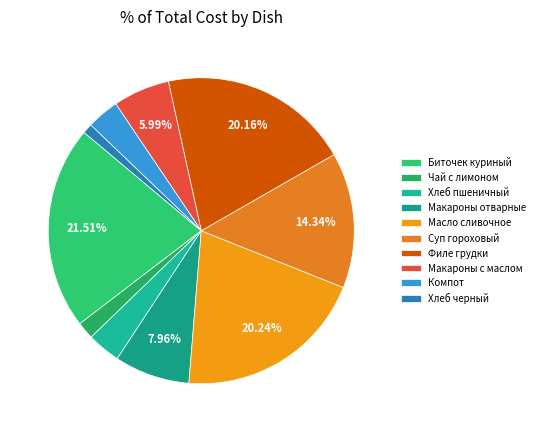

Is Масло сливочное the majority of the pie?

No